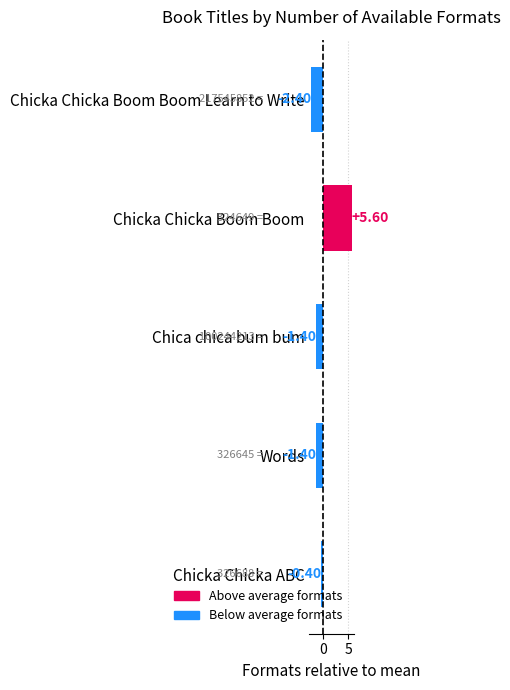

How many bars are there in total?

5